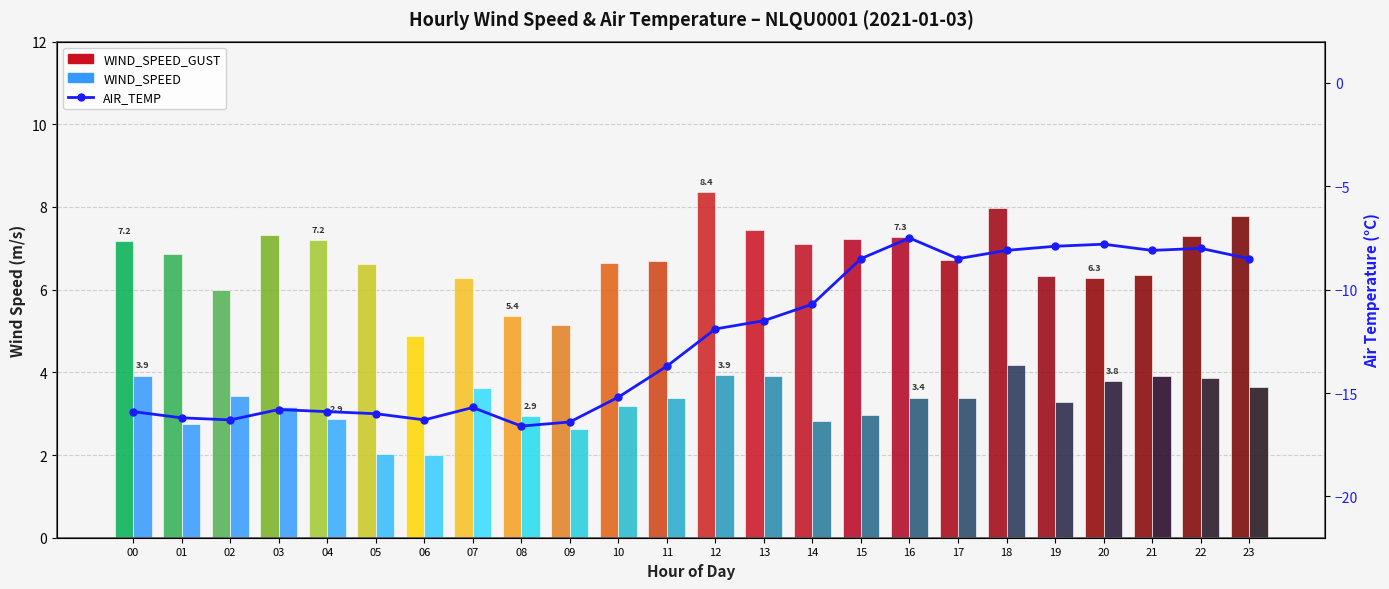

What is the value of the AIR_TEMP bar at the 19th from the left?

-8.1